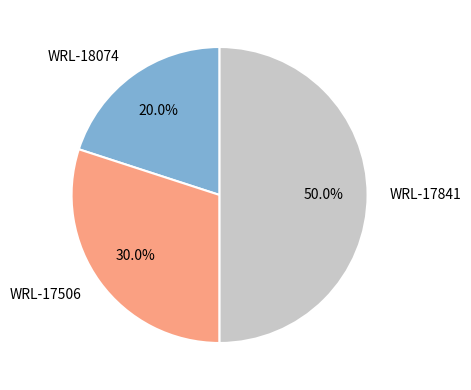

What percentage do WRL-18074 and WRL-17841 together represent?

70.0%